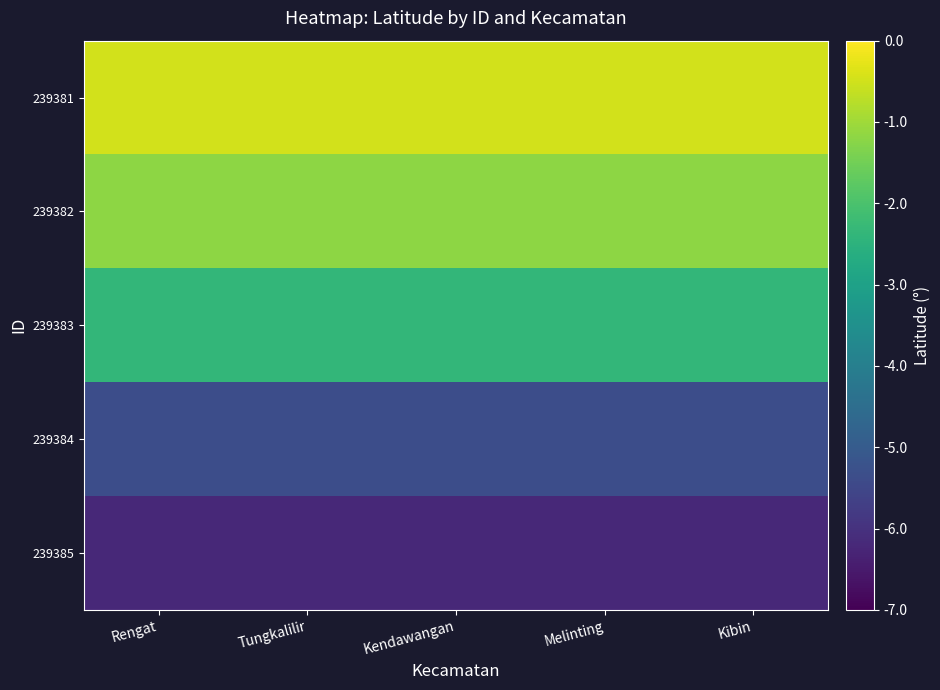

Reading right to left, transcribe all the data shown in this chart.

239381: Kibin=-0.5	Melinting=-0.5	Kendawangan=-0.5	Tungkalilir=-0.5	Rengat=-0.5
239382: Kibin=-1.2	Melinting=-1.2	Kendawangan=-1.2	Tungkalilir=-1.2	Rengat=-1.2
239383: Kibin=-2.4	Melinting=-2.4	Kendawangan=-2.4	Tungkalilir=-2.4	Rengat=-2.4
239384: Kibin=-5.3	Melinting=-5.3	Kendawangan=-5.3	Tungkalilir=-5.3	Rengat=-5.3
239385: Kibin=-6.2	Melinting=-6.2	Kendawangan=-6.2	Tungkalilir=-6.2	Rengat=-6.2